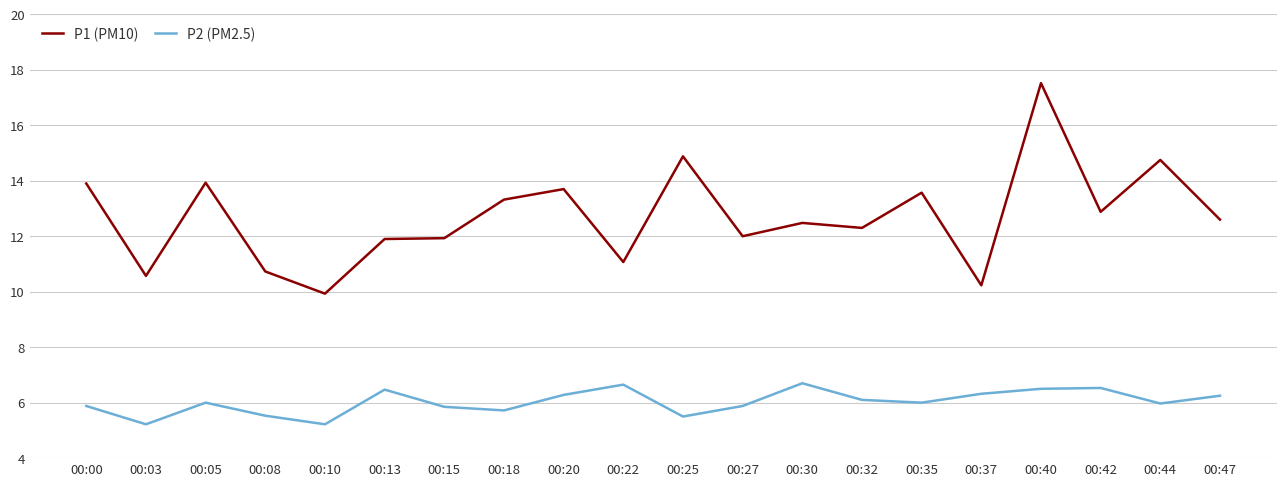

The value of P2 (PM2.5) at 00:22 is 6.7. True or false?

True